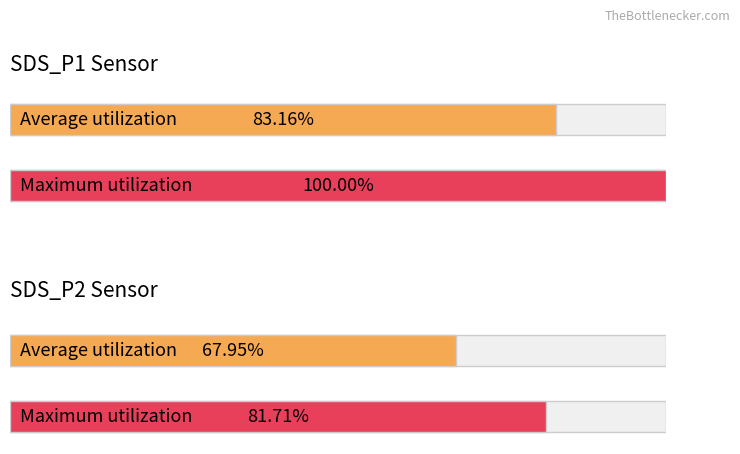

Rank the series at SDS_P2 from lowest to highest value.

Average utilization, Maximum utilization